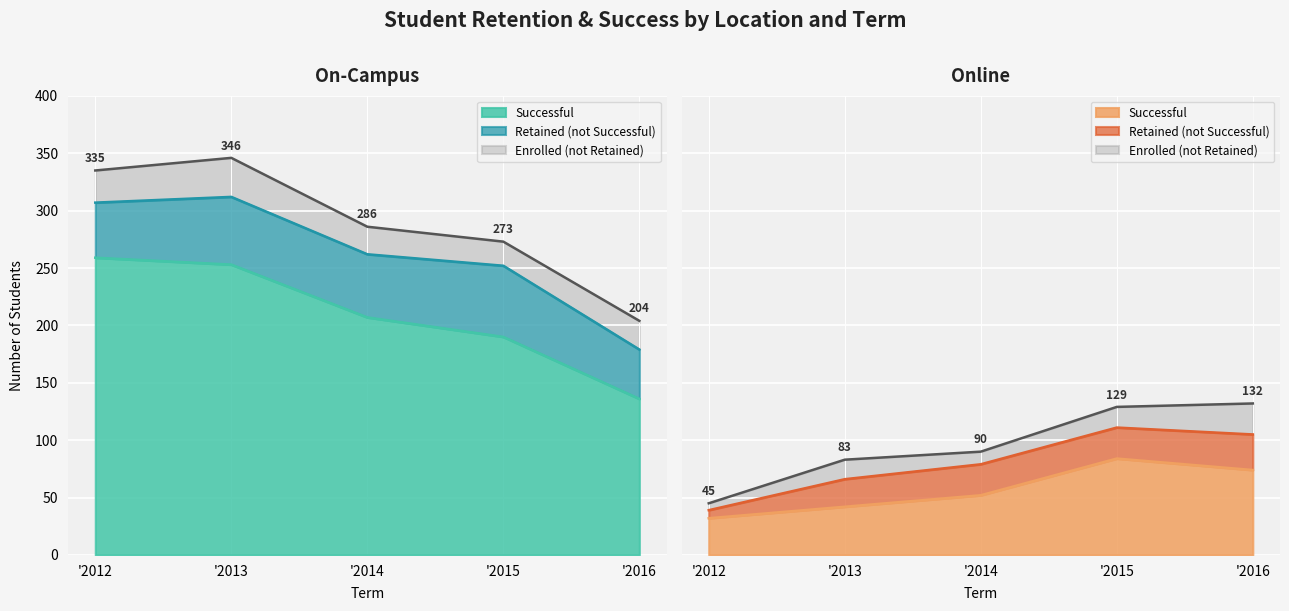

At which category is the sum across all series the highest?

'2013